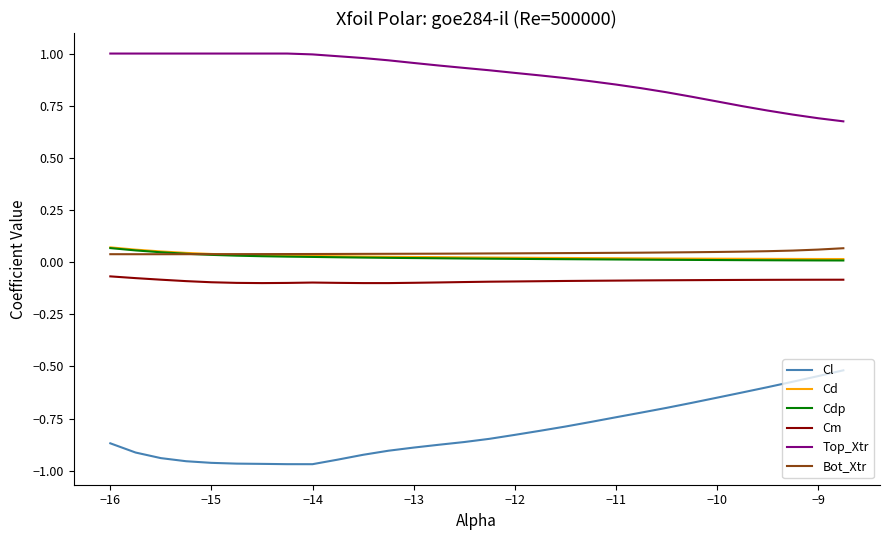

How many Bot_Xtr values are between 0 and 1?

30